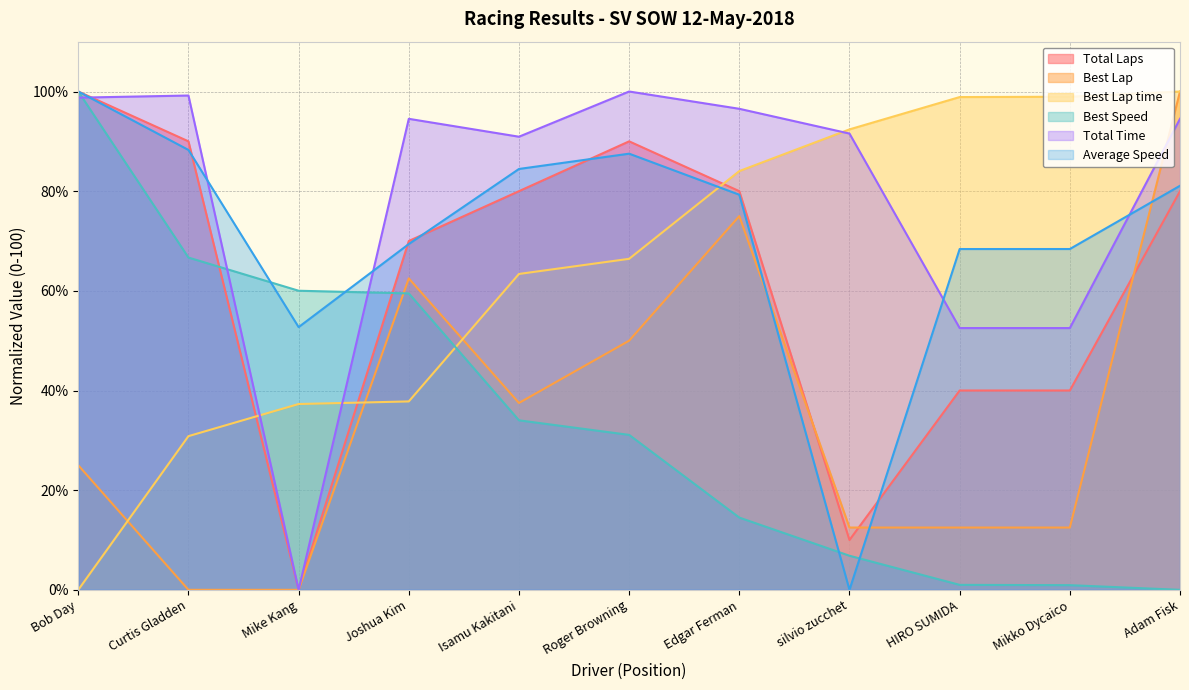

At which category does Best Lap reach its first local peak?

Joshua Kim